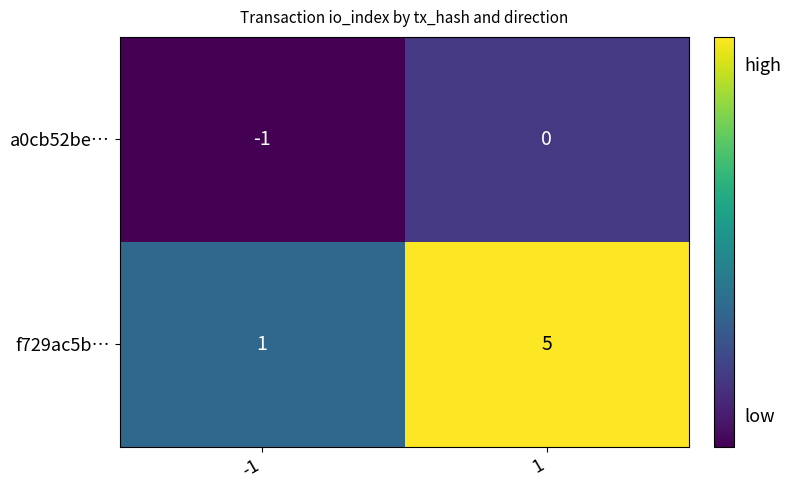

Reading right to left, list all the values displayed in this chart.

a0cb52be…: 1=0	-1=-1
f729ac5b…: 1=5	-1=1